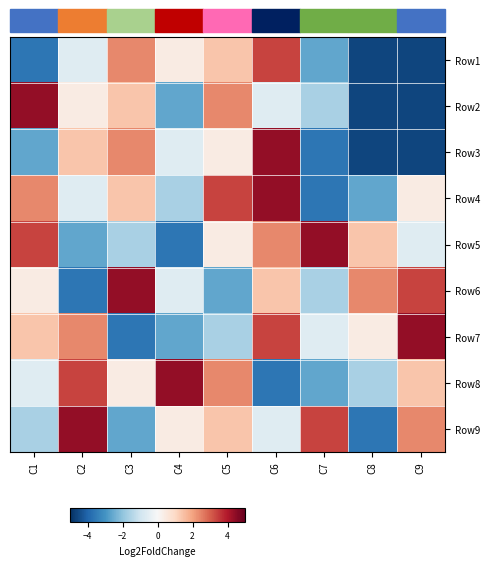

Which series changed the most between C7 and C8?

Row9